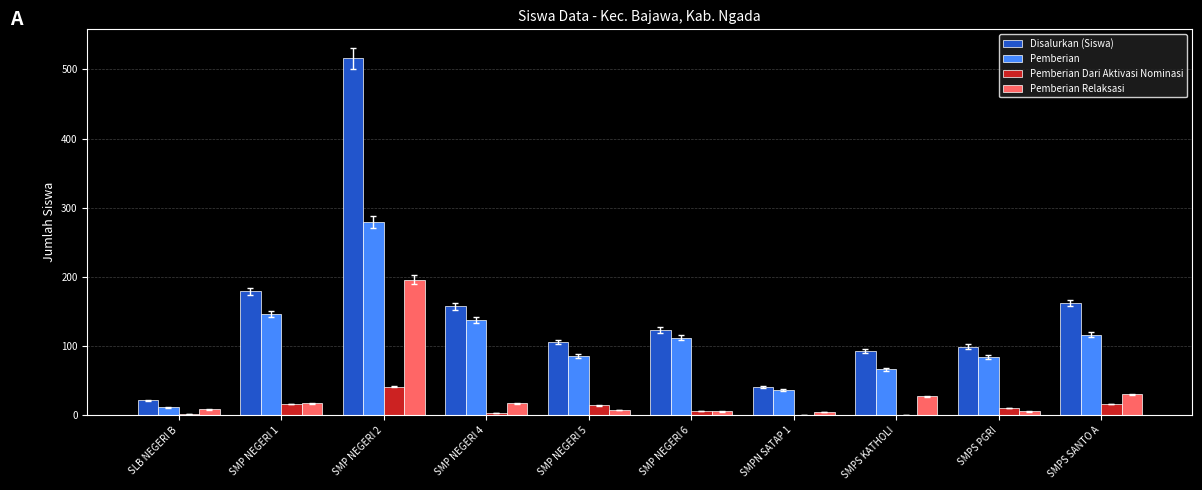

True or false: Pemberian Relaksasi has a value of 30 at SMPS SANTO A.

True